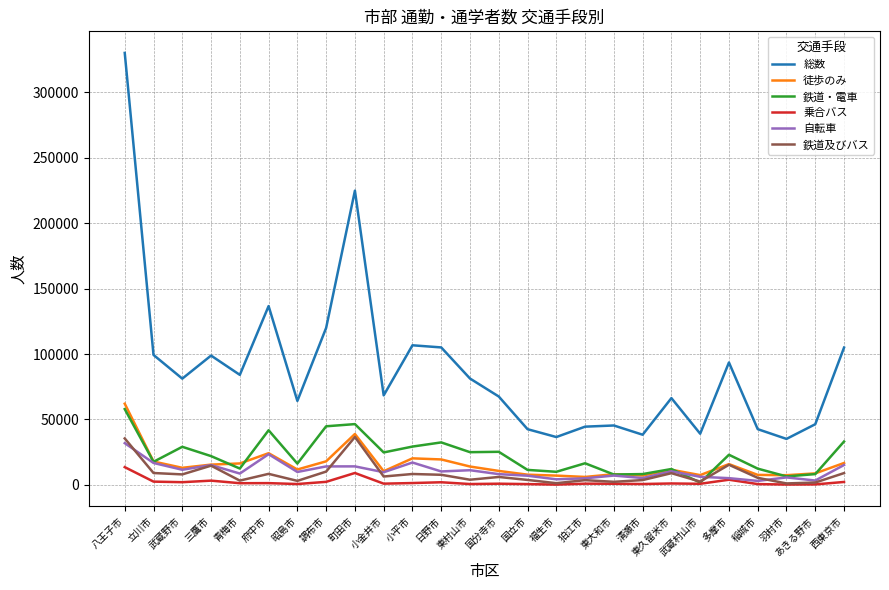

What position from the right is 多摩市?

5